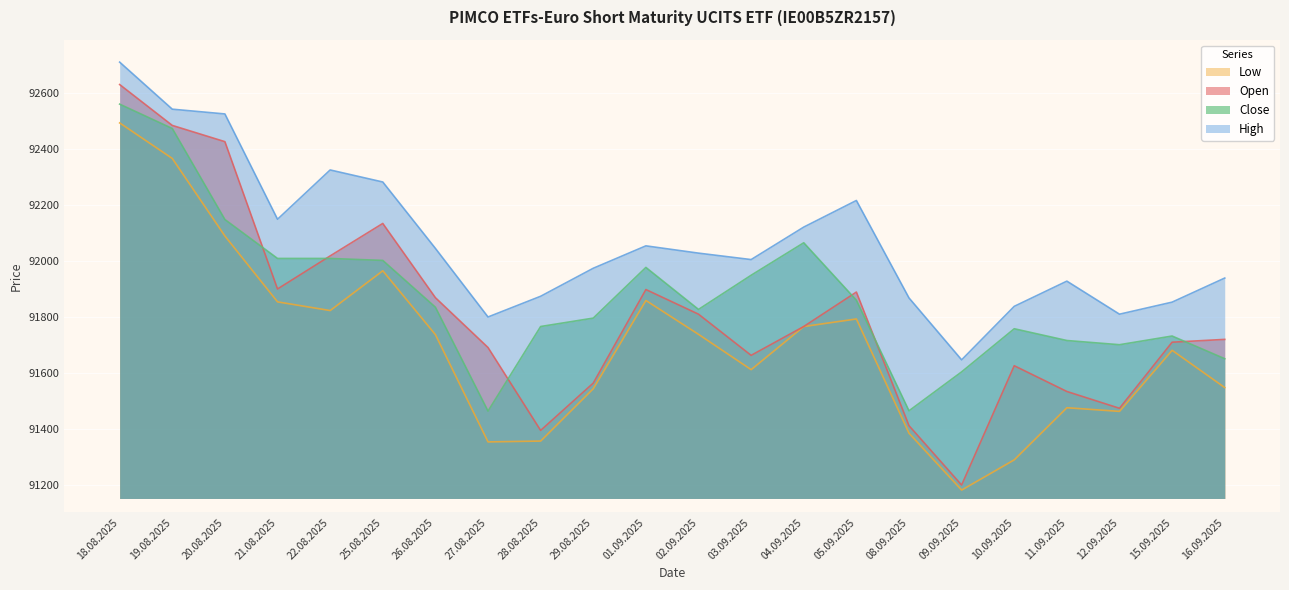

How many series are shown in this chart?

4